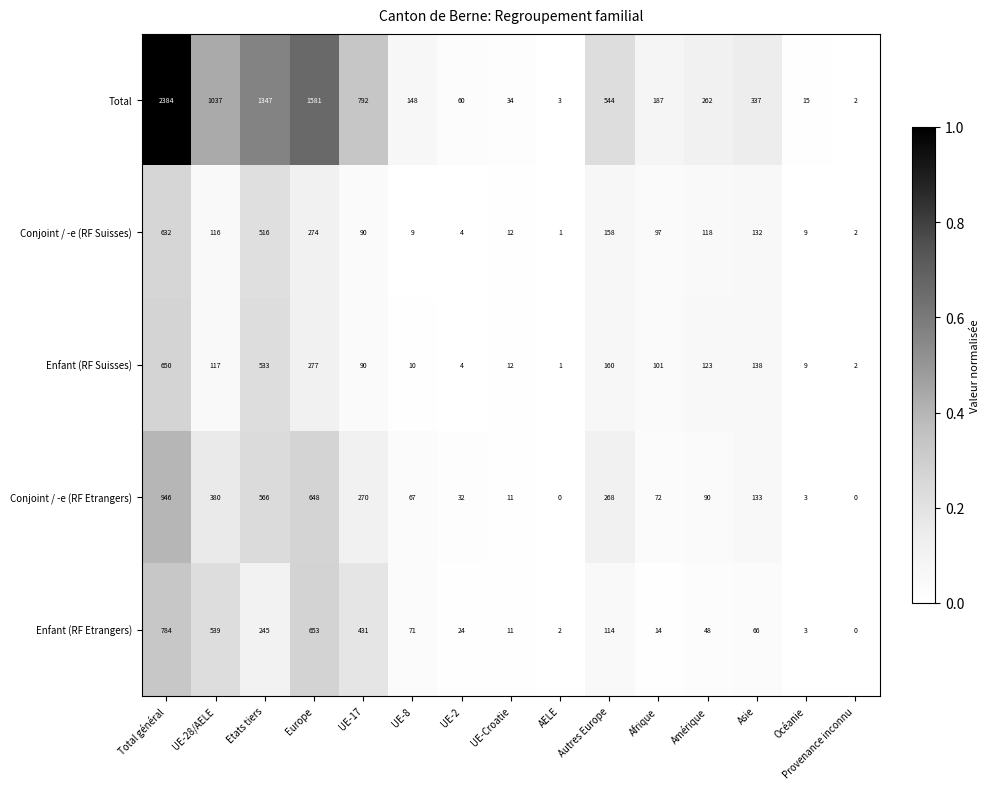

Between UE-17 and Provenance inconnu, which series saw the biggest shift?

Total